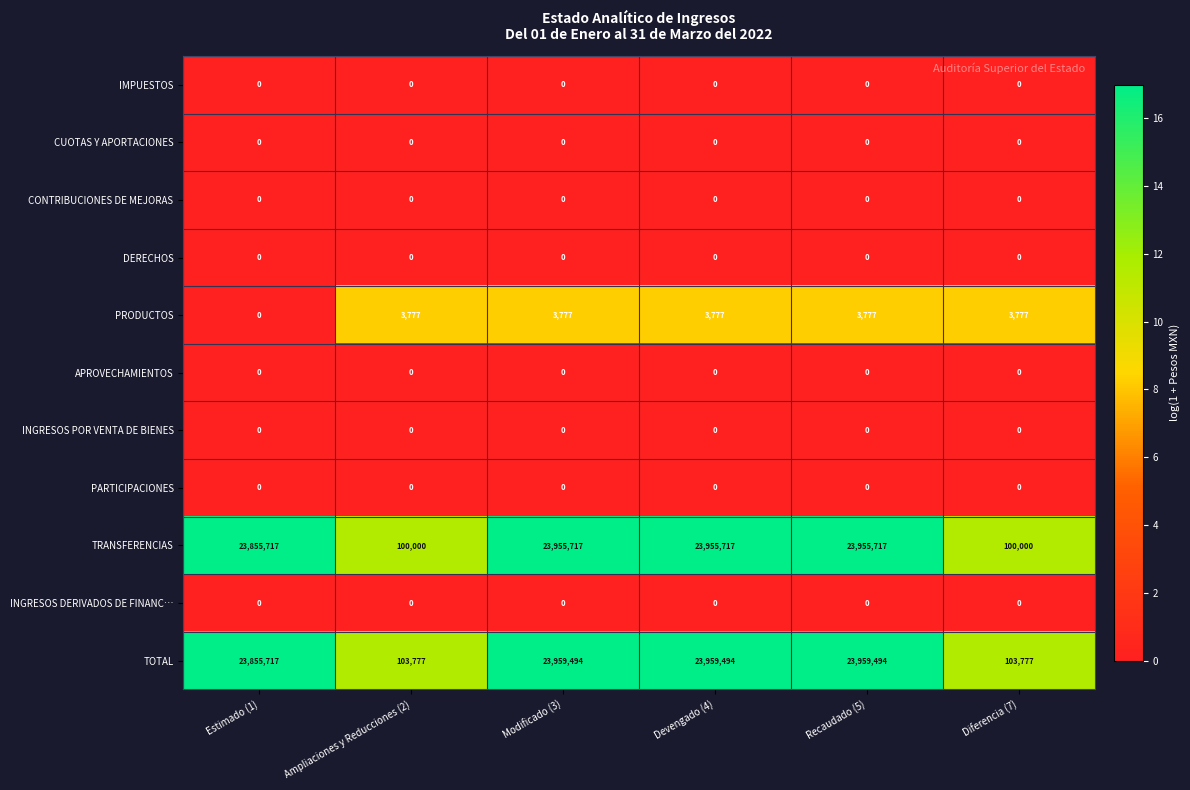

The value of TOTAL at Devengado (4) is 23959494. True or false?

True